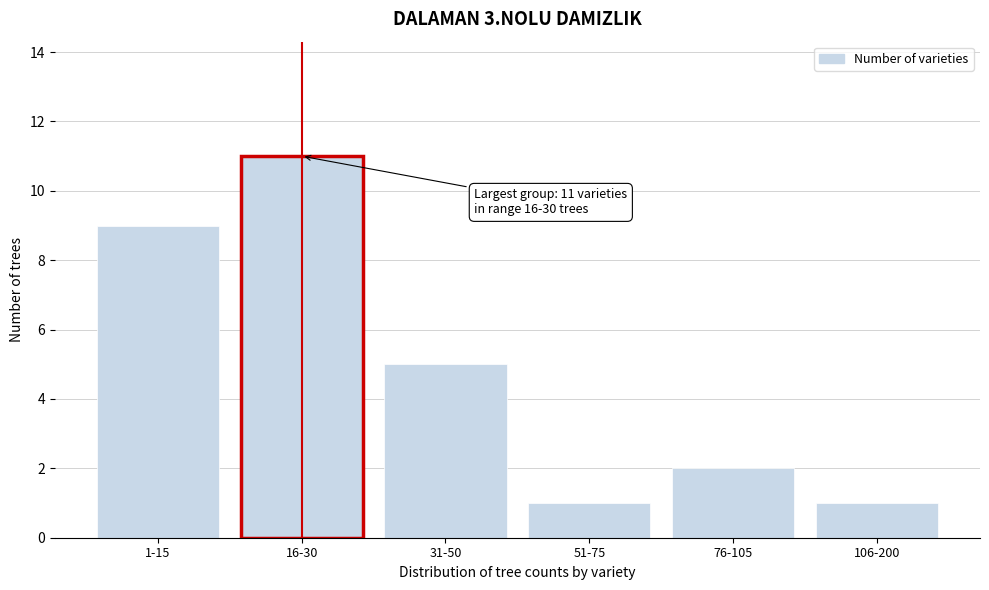

Reading right to left, extract all data points from this chart.

106-200=1	76-105=2	51-75=1	31-50=5	16-30=11	1-15=9